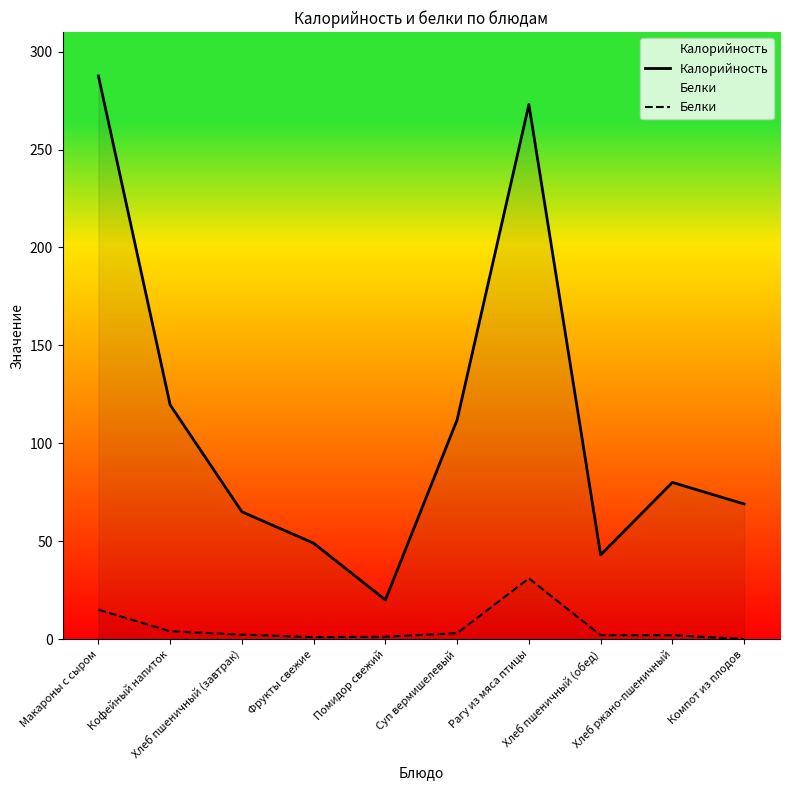

Which series has the largest total across all categories?

Калорийность